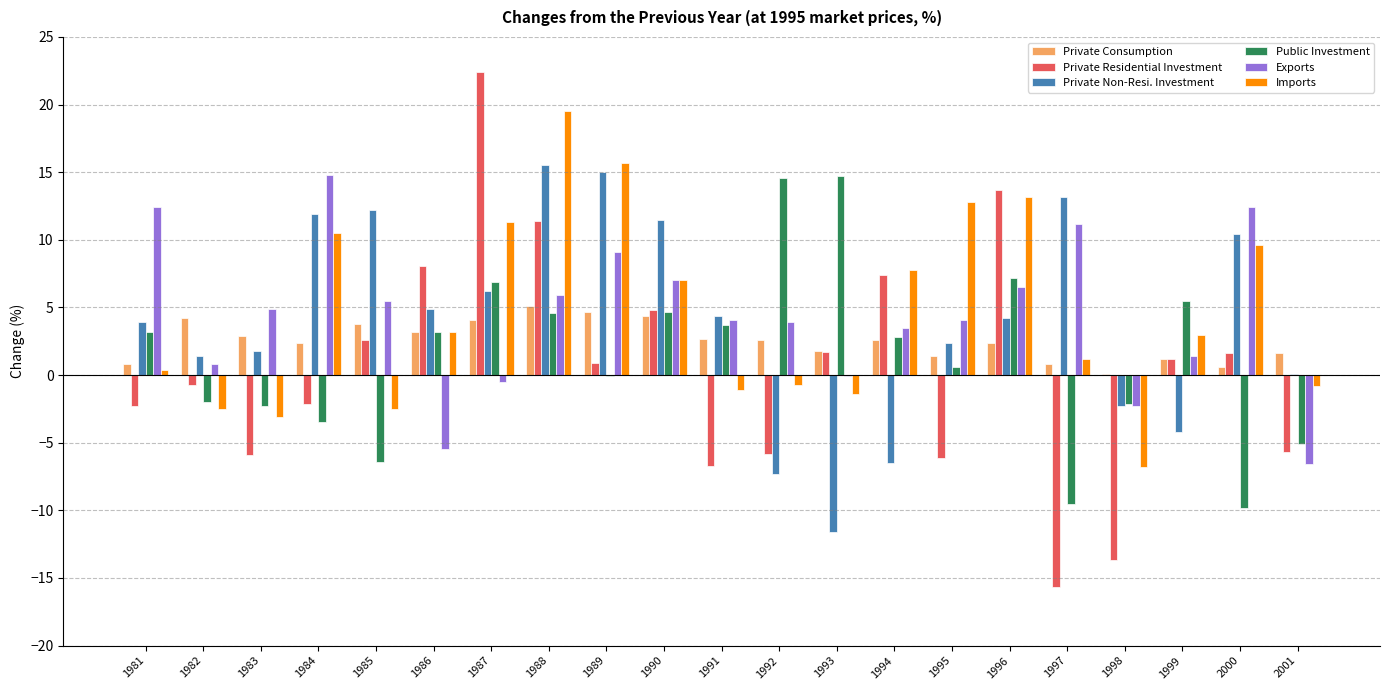

What is the sum of the Exports values at 1983 and 2000?

17.3